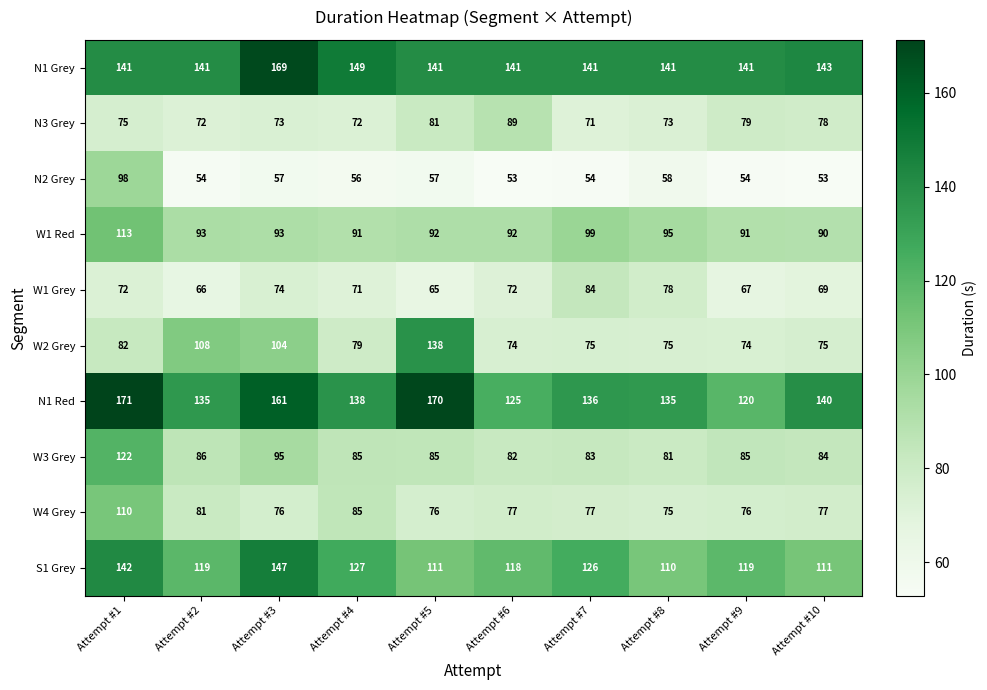

How many series are shown in this chart?

10